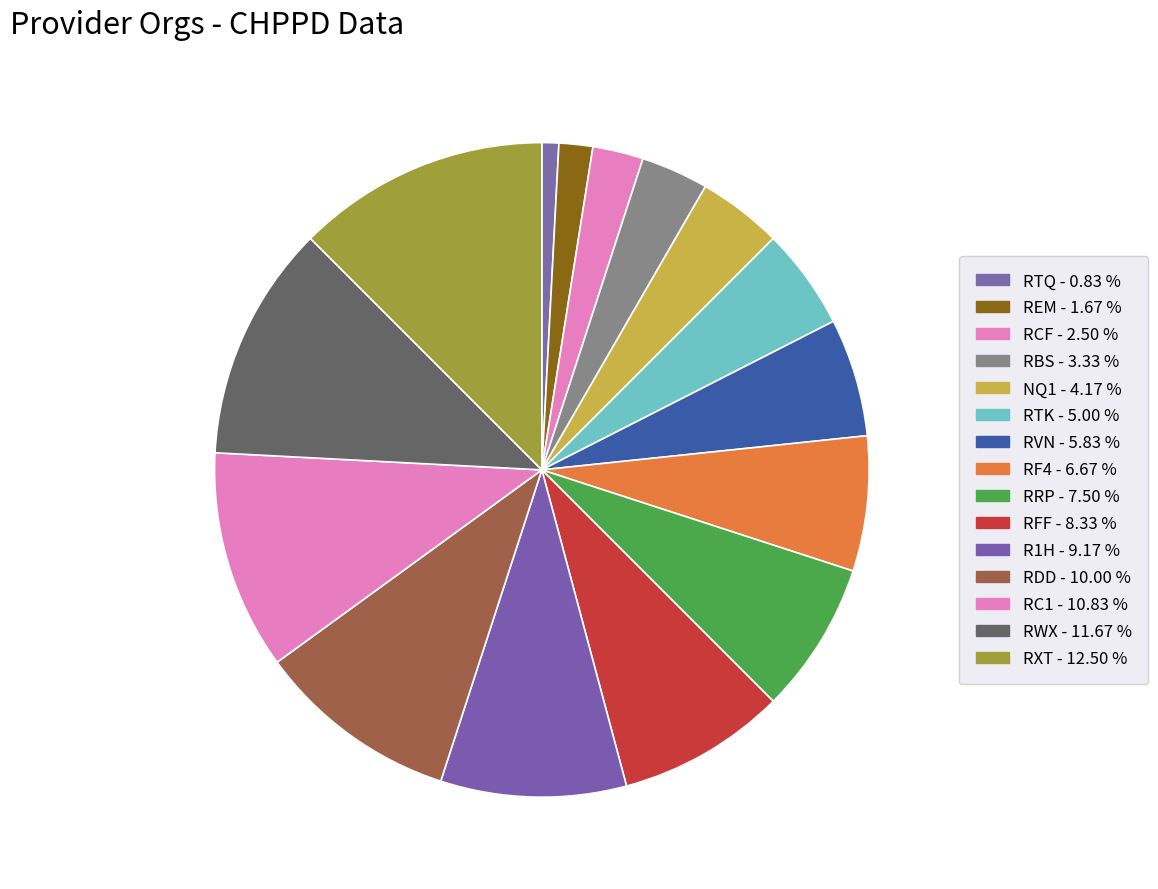

To the nearest percent, what is the difference between the RTQ and RDD slice percentages?

9%